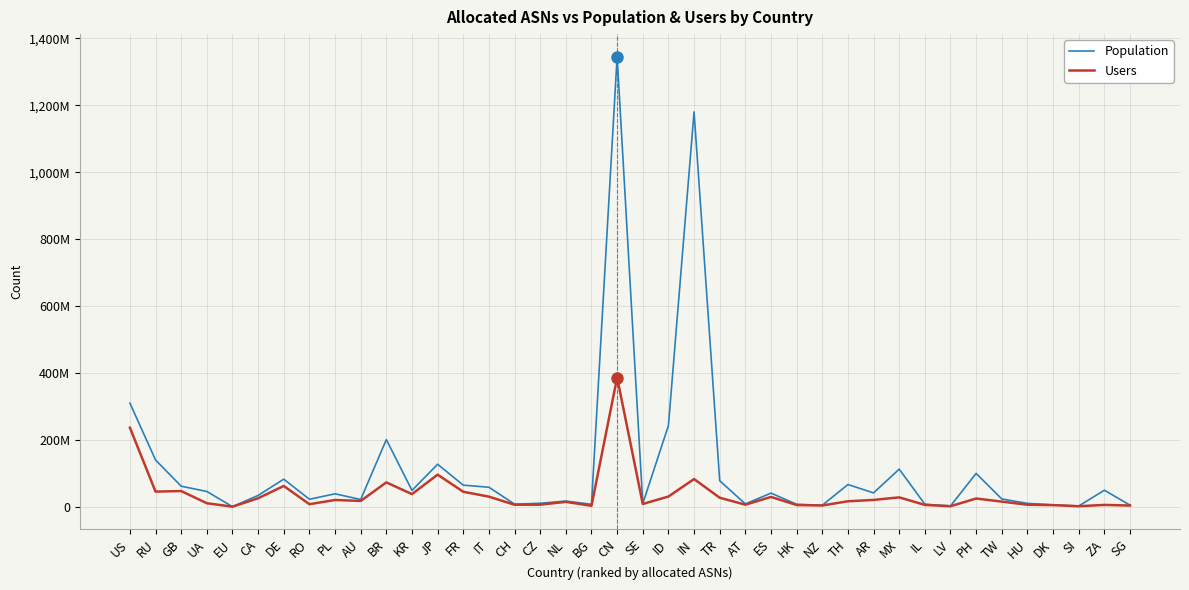

At which category is the sum across all series the highest?

CN